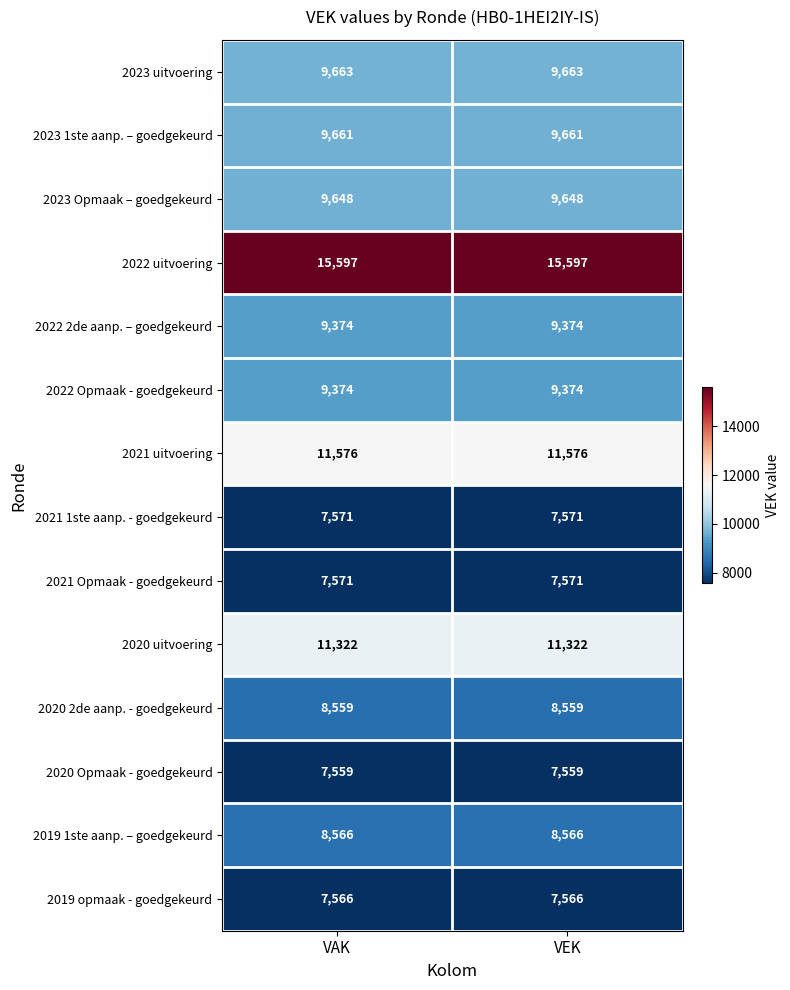

The value of 2022 2de aanp. – goedgekeurd at VEK is 9374. True or false?

True